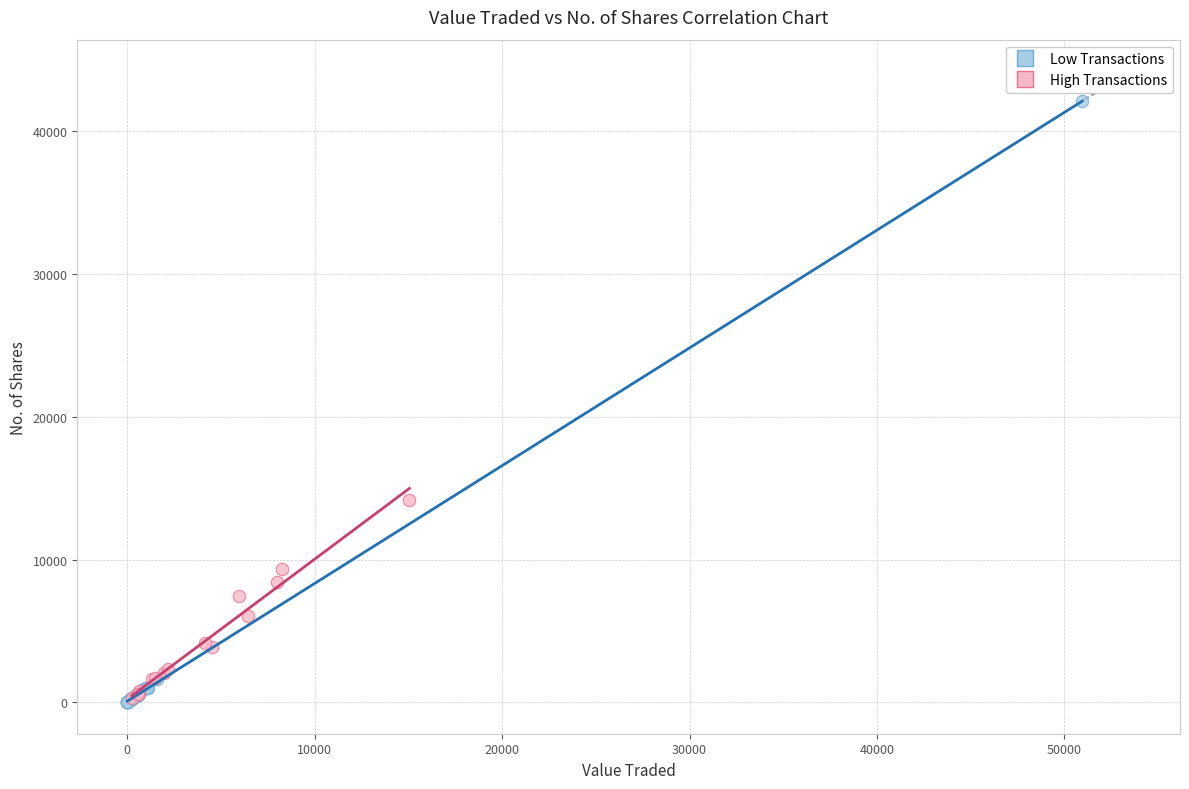

Which series reaches the maximum Y coordinate?

Low Transactions